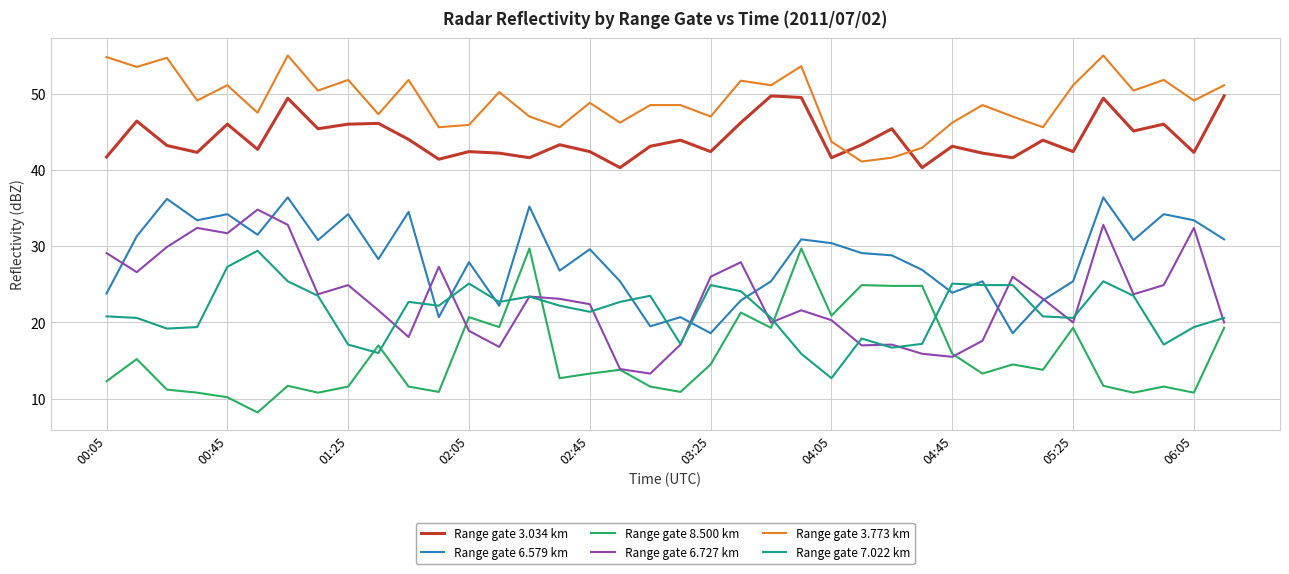

Which series has the largest total across all categories?

Range gate 3.773 km